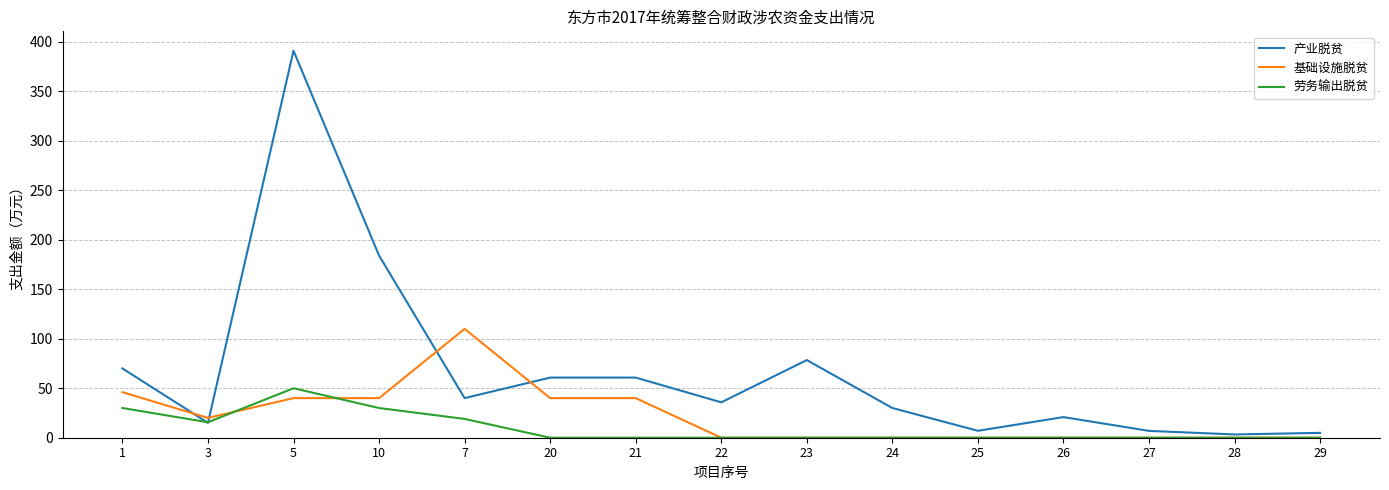

Which series has the widest spread of values?

产业脱贫